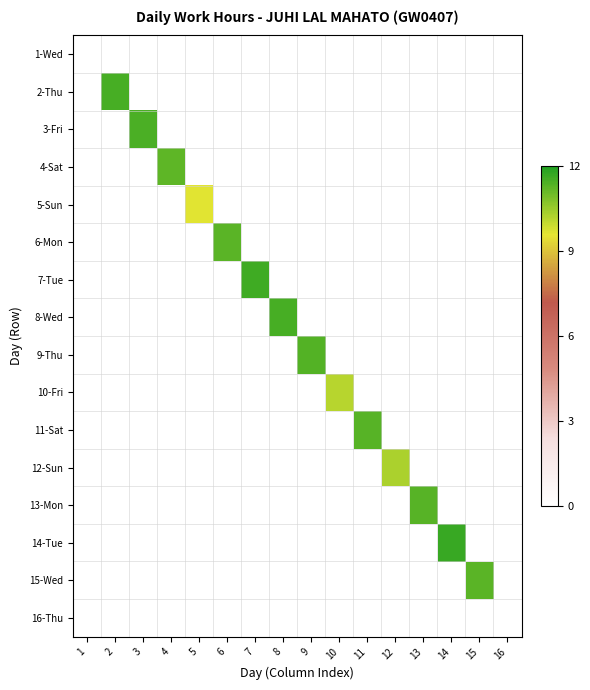

Reading right to left, what are all the values shown in this chart?

1-Wed: 16=0.0	15=0.0	14=0.0	13=0.0	12=0.0	11=0.0	10=0.0	9=0.0	8=0.0	7=0.0	6=0.0	5=0.0	4=0.0	3=0.0	2=0.0	1=0.0
2-Thu: 16=0.0	15=0.0	14=0.0	13=0.0	12=0.0	11=0.0	10=0.0	9=0.0	8=0.0	7=0.0	6=0.0	5=0.0	4=0.0	3=0.0	2=11.5	1=0.0
3-Fri: 16=0.0	15=0.0	14=0.0	13=0.0	12=0.0	11=0.0	10=0.0	9=0.0	8=0.0	7=0.0	6=0.0	5=0.0	4=0.0	3=11.5	2=0.0	1=0.0
4-Sat: 16=0.0	15=0.0	14=0.0	13=0.0	12=0.0	11=0.0	10=0.0	9=0.0	8=0.0	7=0.0	6=0.0	5=0.0	4=11.2	3=0.0	2=0.0	1=0.0
5-Sun: 16=0.0	15=0.0	14=0.0	13=0.0	12=0.0	11=0.0	10=0.0	9=0.0	8=0.0	7=0.0	6=0.0	5=9.6	4=0.0	3=0.0	2=0.0	1=0.0
6-Mon: 16=0.0	15=0.0	14=0.0	13=0.0	12=0.0	11=0.0	10=0.0	9=0.0	8=0.0	7=0.0	6=11.3	5=0.0	4=0.0	3=0.0	2=0.0	1=0.0
7-Tue: 16=0.0	15=0.0	14=0.0	13=0.0	12=0.0	11=0.0	10=0.0	9=0.0	8=0.0	7=11.6	6=0.0	5=0.0	4=0.0	3=0.0	2=0.0	1=0.0
8-Wed: 16=0.0	15=0.0	14=0.0	13=0.0	12=0.0	11=0.0	10=0.0	9=0.0	8=11.5	7=0.0	6=0.0	5=0.0	4=0.0	3=0.0	2=0.0	1=0.0
9-Thu: 16=0.0	15=0.0	14=0.0	13=0.0	12=0.0	11=0.0	10=0.0	9=11.4	8=0.0	7=0.0	6=0.0	5=0.0	4=0.0	3=0.0	2=0.0	1=0.0
10-Fri: 16=0.0	15=0.0	14=0.0	13=0.0	12=0.0	11=0.0	10=10.2	9=0.0	8=0.0	7=0.0	6=0.0	5=0.0	4=0.0	3=0.0	2=0.0	1=0.0
11-Sat: 16=0.0	15=0.0	14=0.0	13=0.0	12=0.0	11=11.3	10=0.0	9=0.0	8=0.0	7=0.0	6=0.0	5=0.0	4=0.0	3=0.0	2=0.0	1=0.0
12-Sun: 16=0.0	15=0.0	14=0.0	13=0.0	12=10.3	11=0.0	10=0.0	9=0.0	8=0.0	7=0.0	6=0.0	5=0.0	4=0.0	3=0.0	2=0.0	1=0.0
13-Mon: 16=0.0	15=0.0	14=0.0	13=11.3	12=0.0	11=0.0	10=0.0	9=0.0	8=0.0	7=0.0	6=0.0	5=0.0	4=0.0	3=0.0	2=0.0	1=0.0
14-Tue: 16=0.0	15=0.0	14=11.7	13=0.0	12=0.0	11=0.0	10=0.0	9=0.0	8=0.0	7=0.0	6=0.0	5=0.0	4=0.0	3=0.0	2=0.0	1=0.0
15-Wed: 16=0.0	15=11.3	14=0.0	13=0.0	12=0.0	11=0.0	10=0.0	9=0.0	8=0.0	7=0.0	6=0.0	5=0.0	4=0.0	3=0.0	2=0.0	1=0.0
16-Thu: 16=0.0	15=0.0	14=0.0	13=0.0	12=0.0	11=0.0	10=0.0	9=0.0	8=0.0	7=0.0	6=0.0	5=0.0	4=0.0	3=0.0	2=0.0	1=0.0